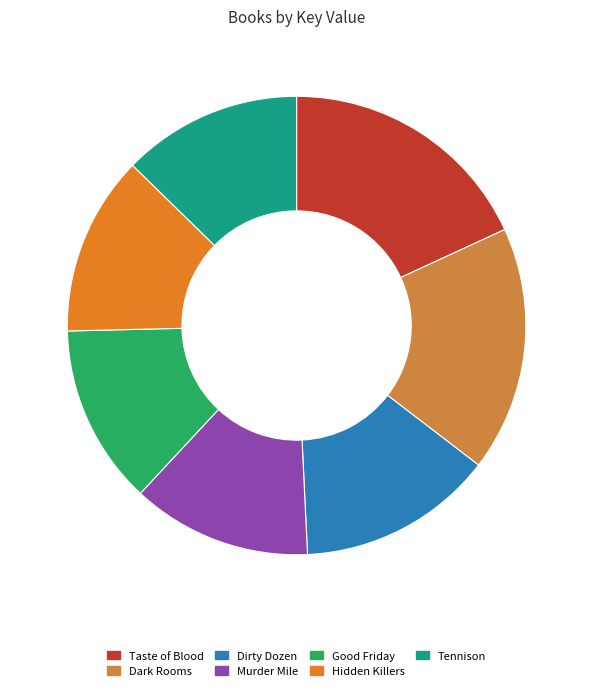

To the nearest percent, what is the average slice percentage?

14%